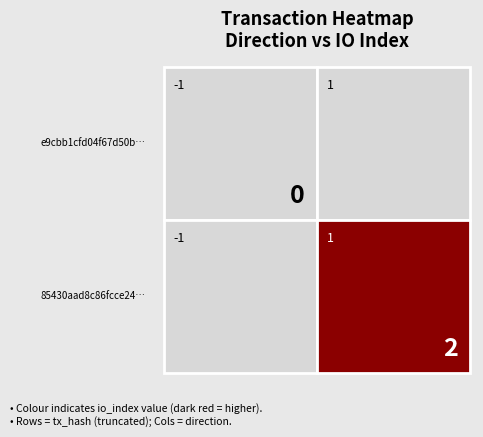

Reading right to left, extract all data points from this chart.

e9cbb1cfd04f67d50bcf4625e30a0e9f9282532: io_index=0	direction=-1
85430aad8c86fcce2411dbce4a0c23e436f30be: io_index=2	direction=1